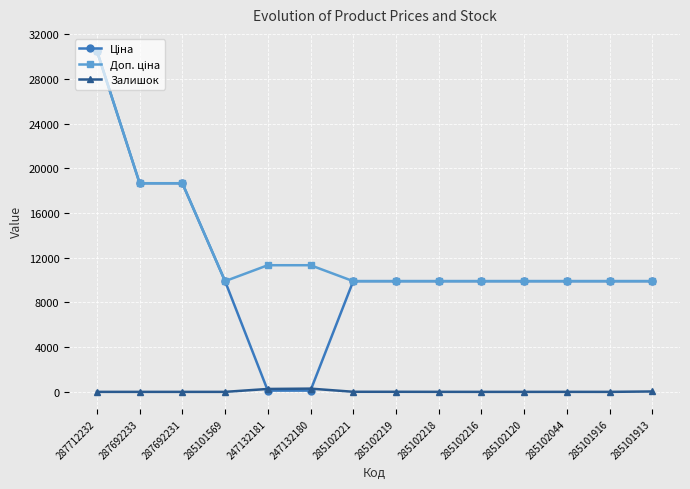

Which category has the highest value across all series?

287712232